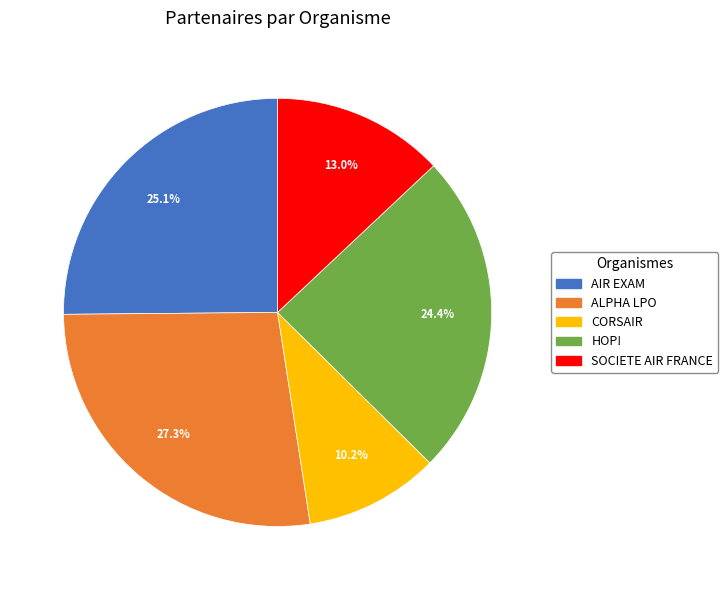

What is the smallest slice in the pie chart?

CORSAIR